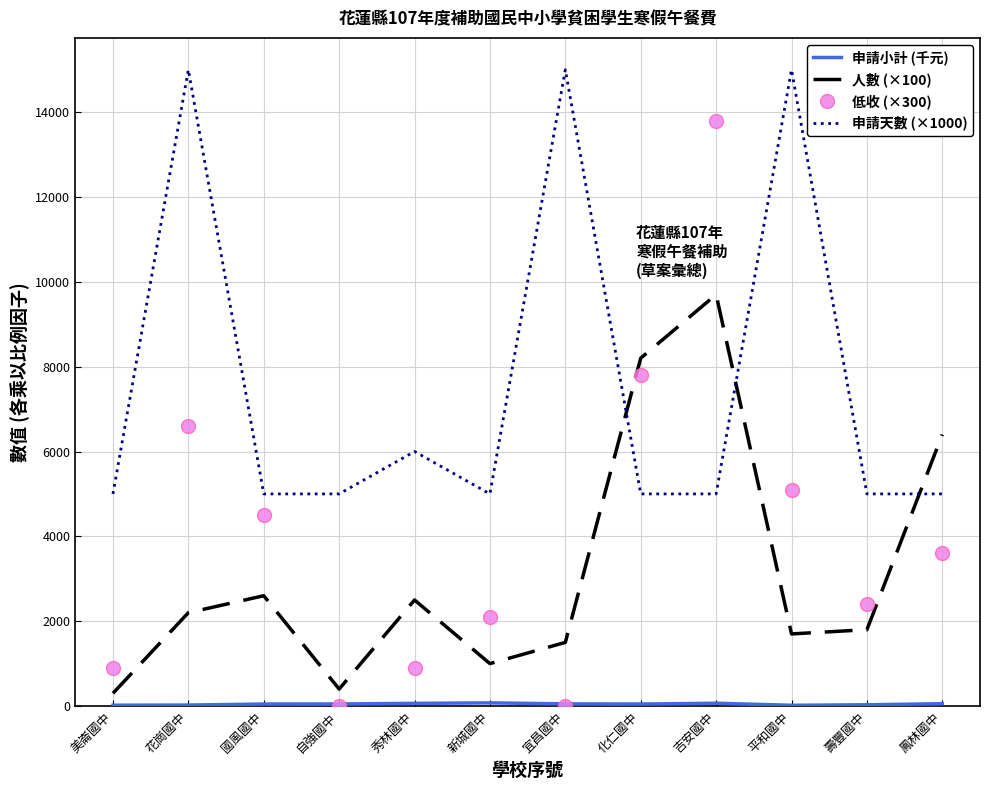

Is it true that 申請天數 (×1000) equals 5000.0 at 國風國中?

True